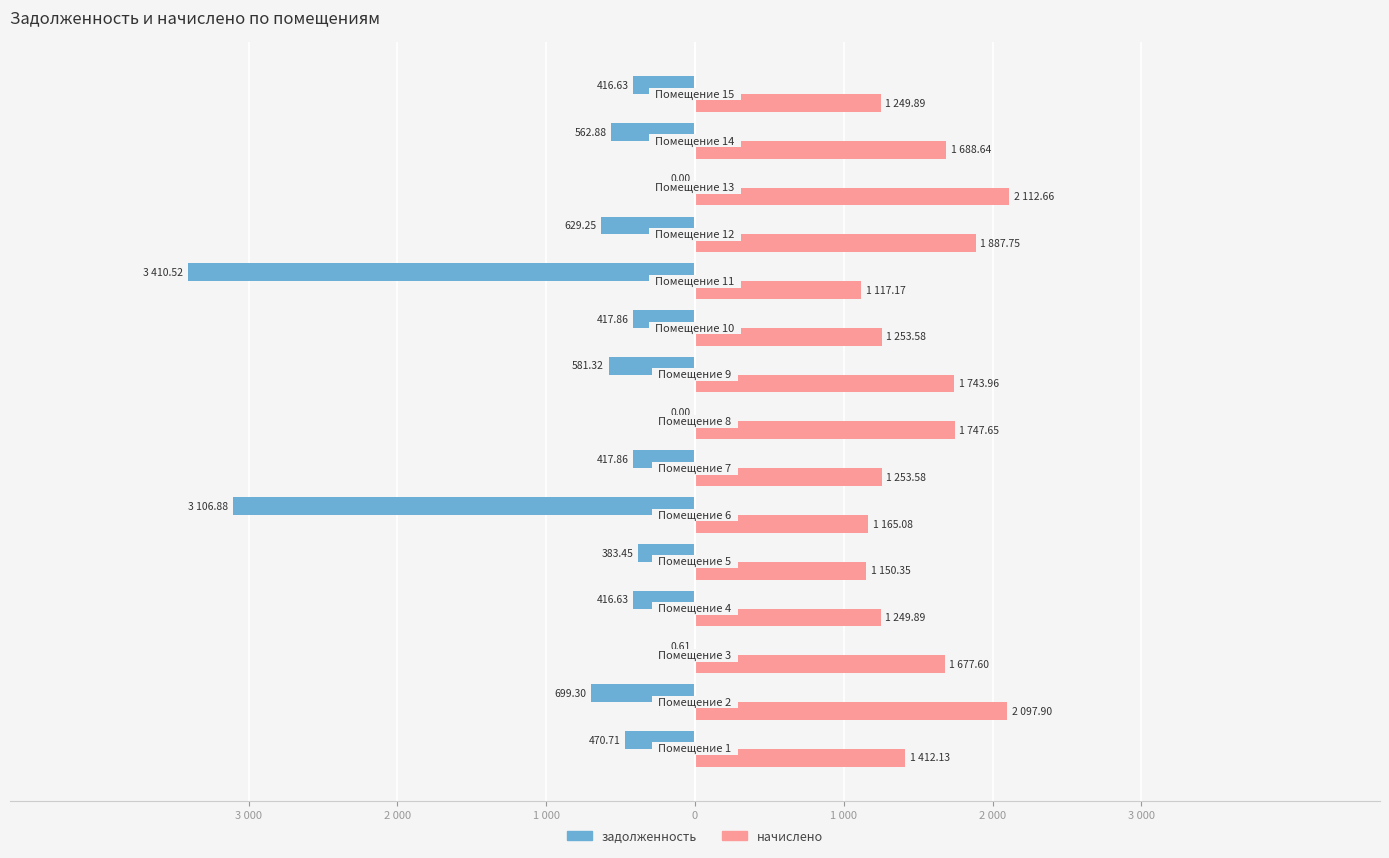

Reading left to right, transcribe all the data shown in this chart.

задолженность: -470.7	-699.3	-0.6	-416.6	-383.4	-3106.9	-417.9	0.0	-581.3	-417.9	-3410.5	-629.2	0.0	-562.9	-416.6
начислено: 1412.1	2097.9	1677.6	1249.9	1150.3	1165.1	1253.6	1747.7	1744.0	1253.6	1117.2	1887.8	2112.7	1688.6	1249.9